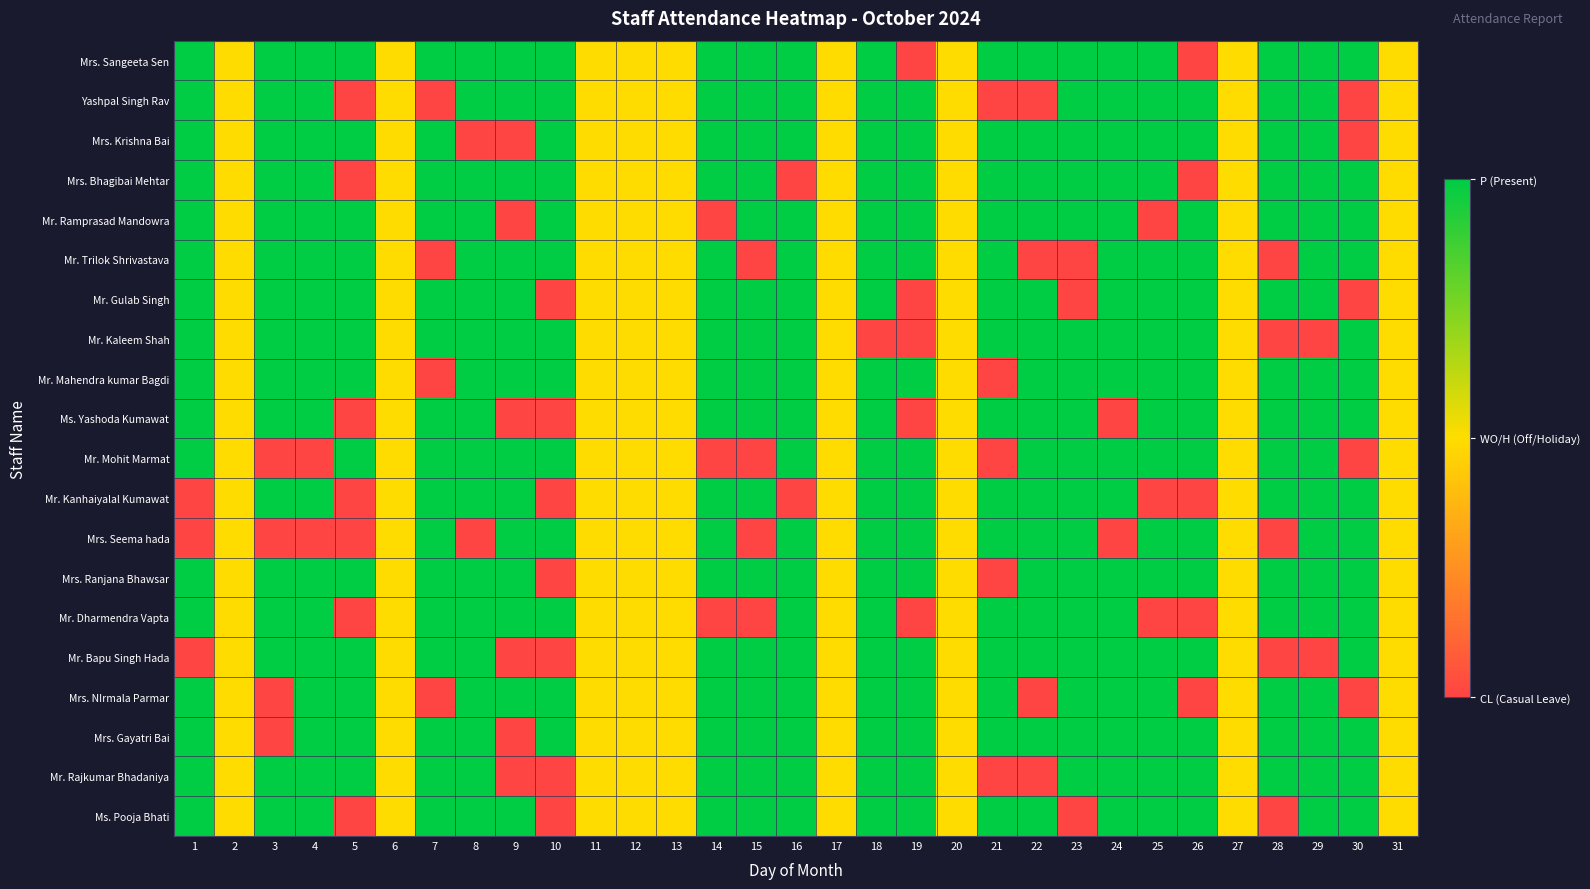

At how many categories does at least one series exceed 0?

31